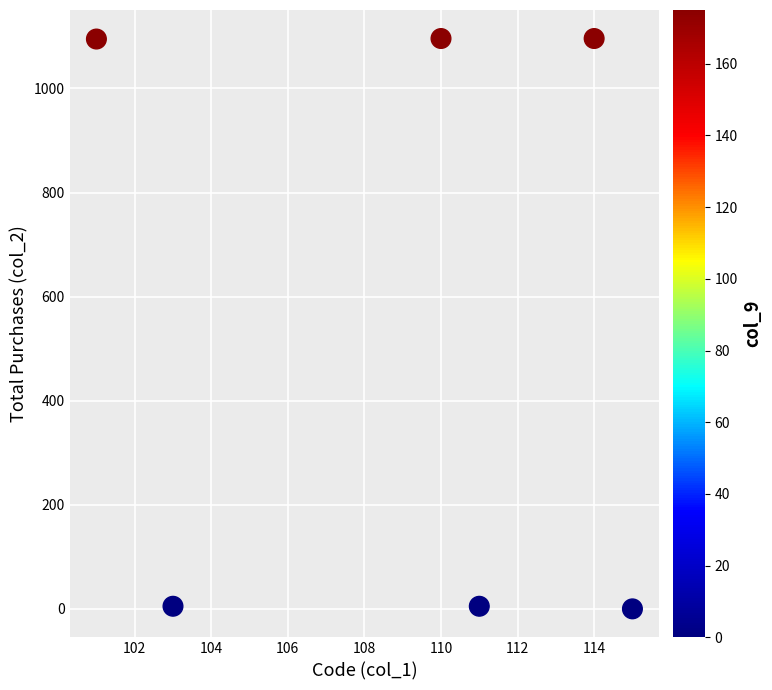

What is the average Y value?

550